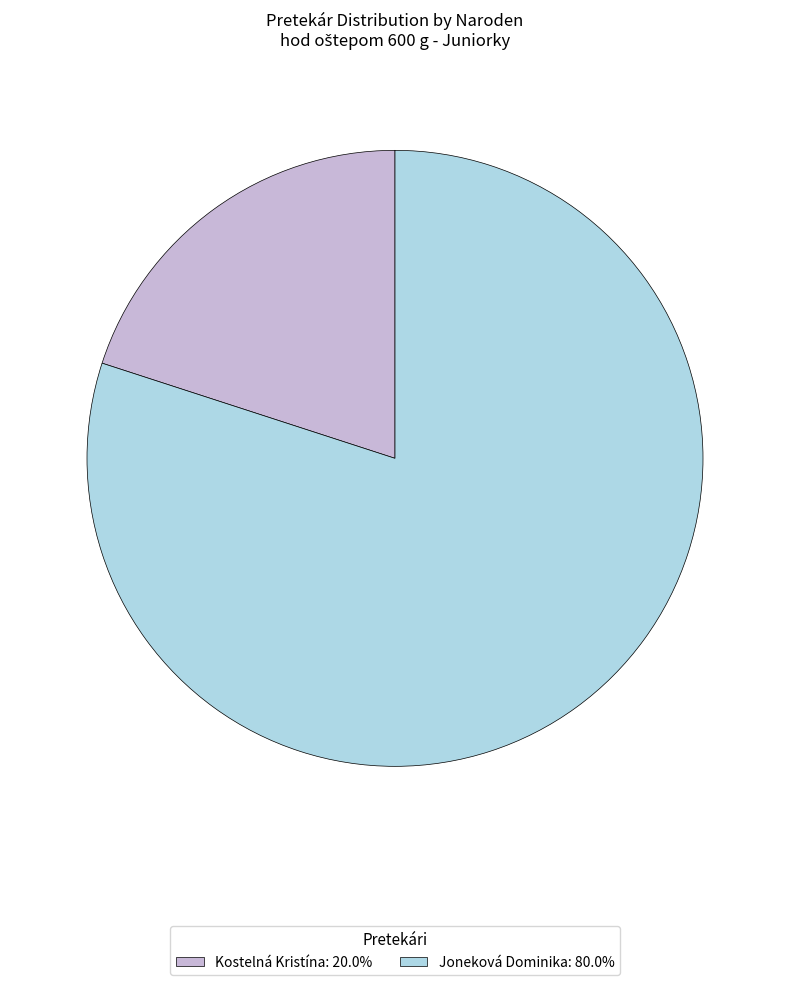

Combined, do Joneková Dominika and Kostelná Kristína account for over 50%?

Yes